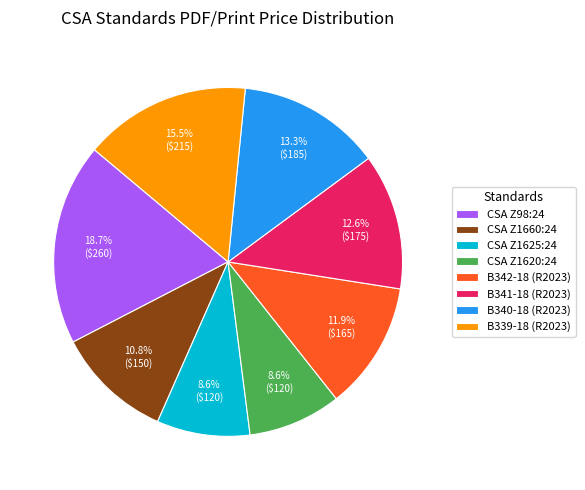

How much of the chart is everything except CSA Z1625:24?

91.4%